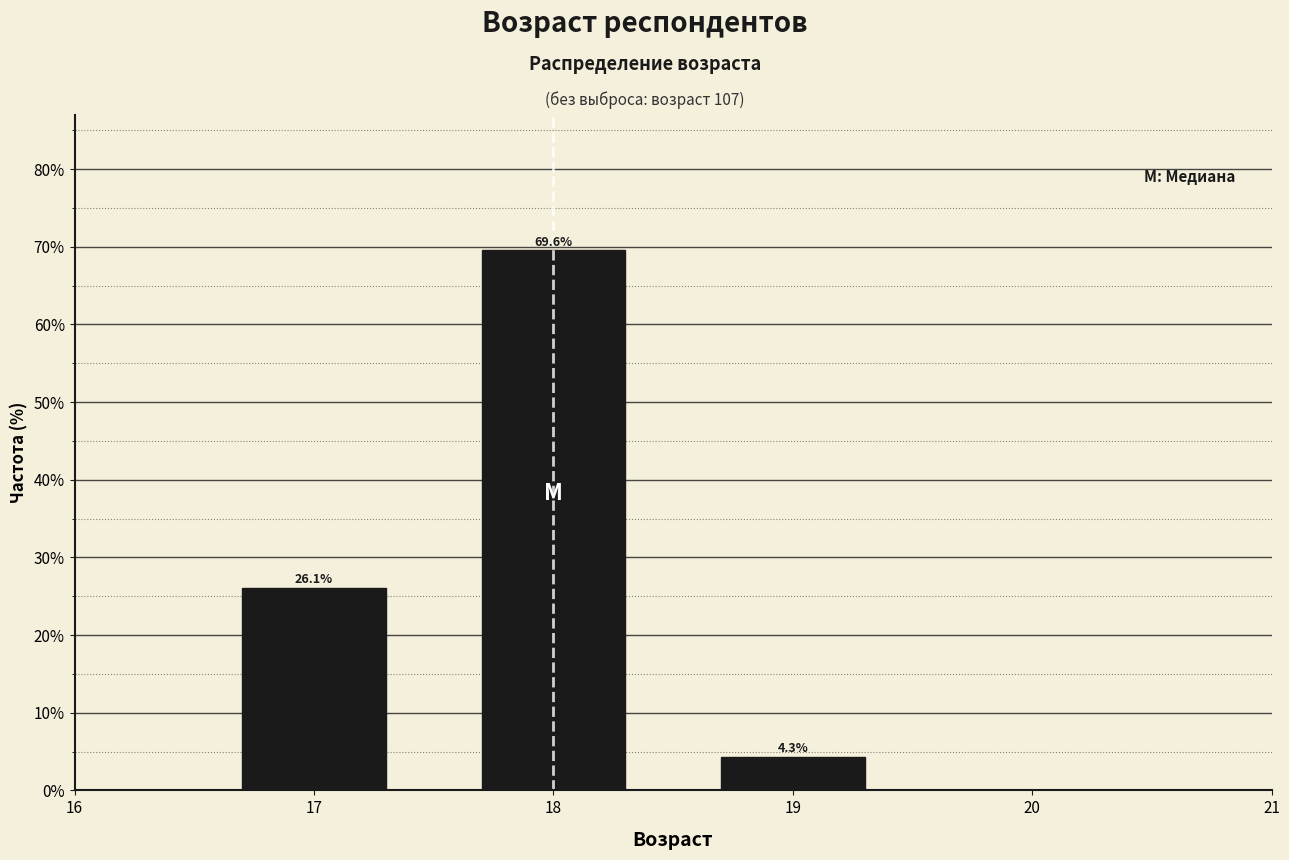

Reading left to right, extract all data points from this chart.

26.1	69.6	4.3